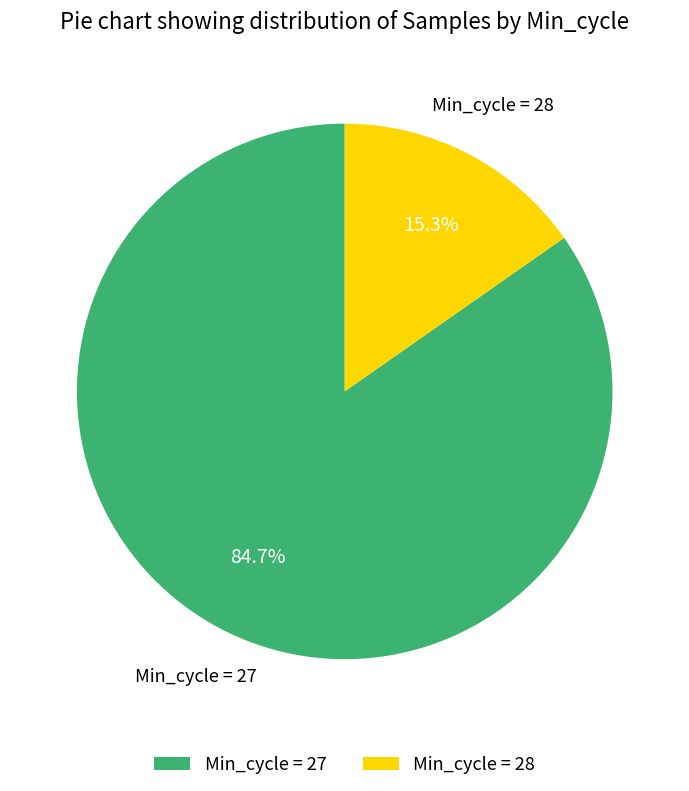

Which slice is the largest?

Min_cycle = 27